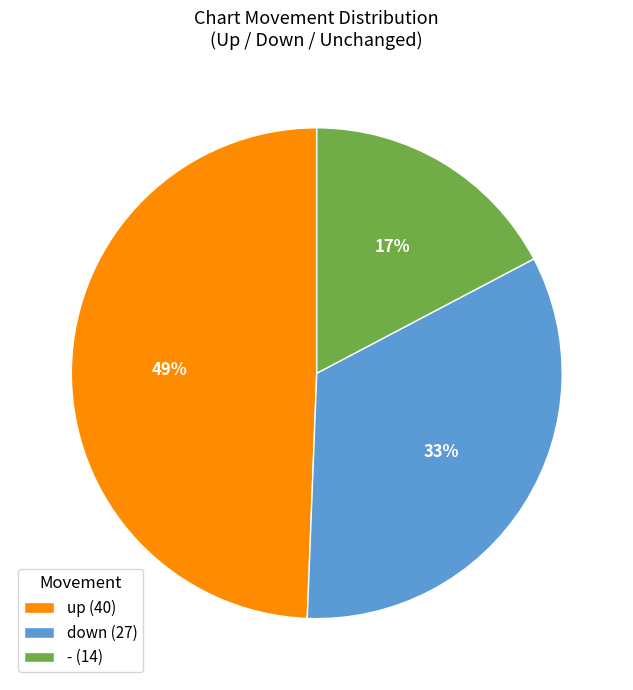

How many slices are in this pie chart?

3